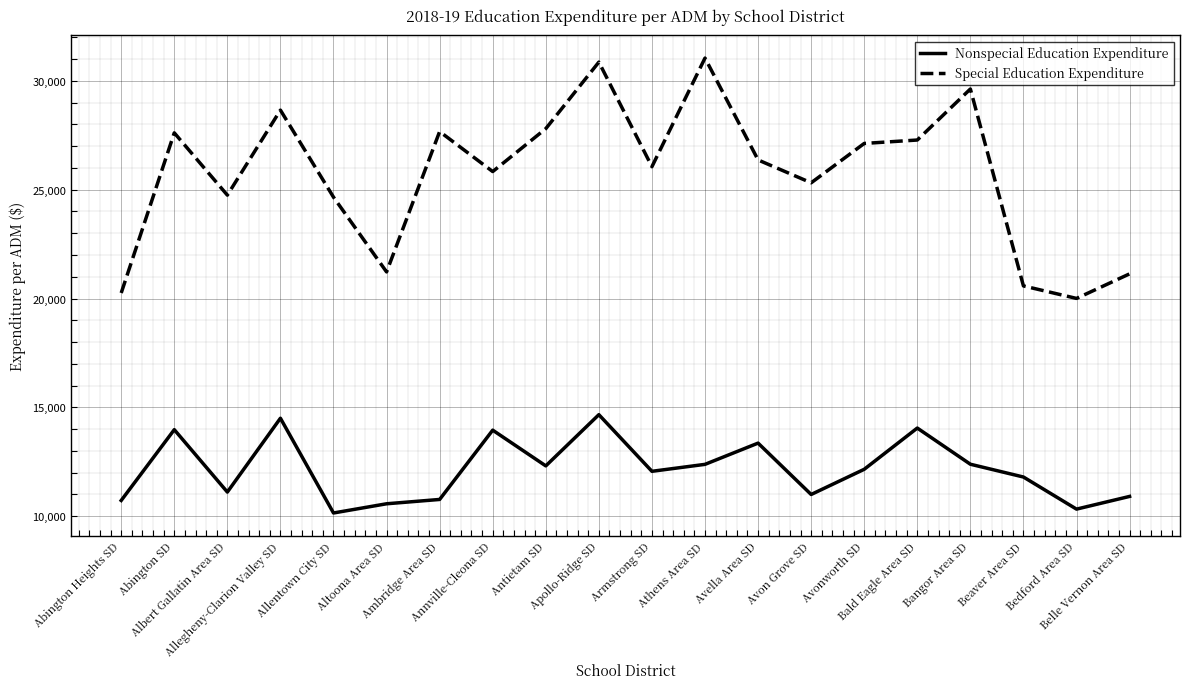

Which series has the largest range (max minus min)?

Special Education Expenditure